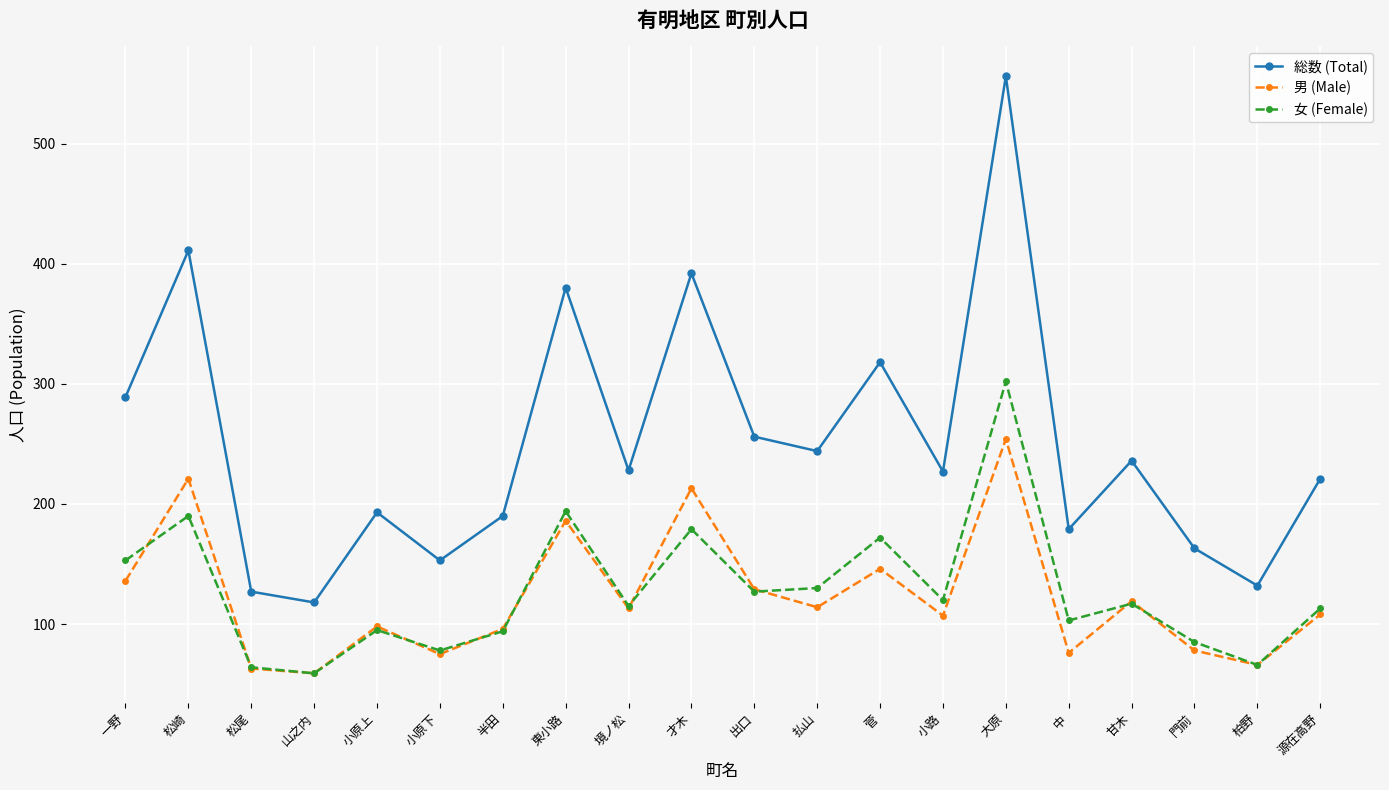

What are all the series names shown in the legend?

総数 (Total), 男 (Male), 女 (Female)